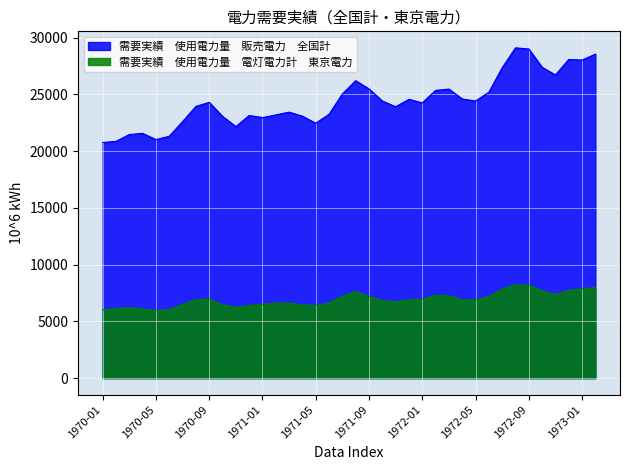

How many data points in 需要実績　使用電力量　販売電力　全国計 are above 24291?

18